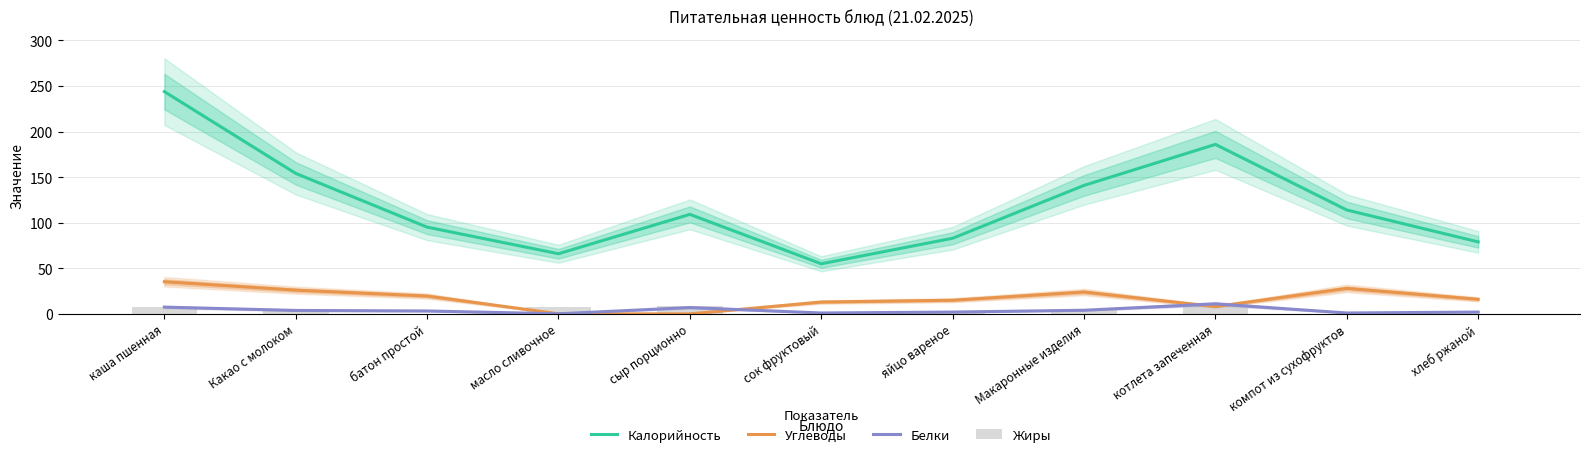

What is the difference between the maximum and minimum values in the Калорийность series?

188.9